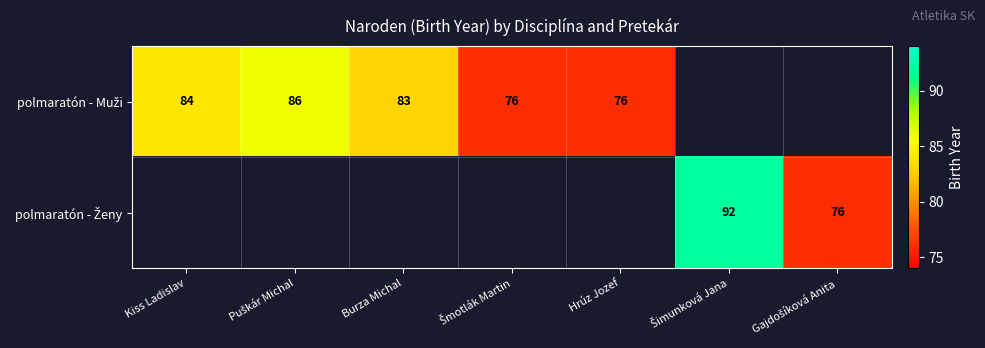

What is the difference between the maximum and minimum values in the polmaratón - Muži series?

10.0